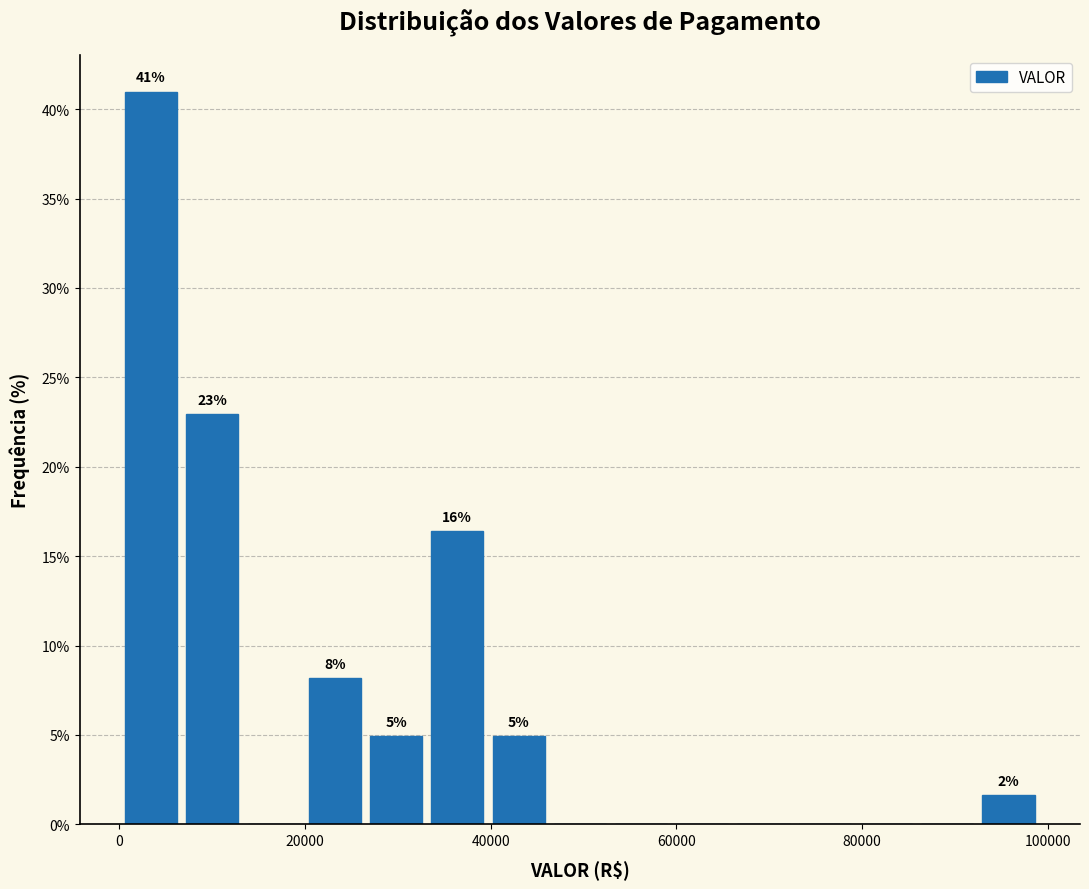

Read against the x-axis, roughly where is the centre of the tallest bar?

4000